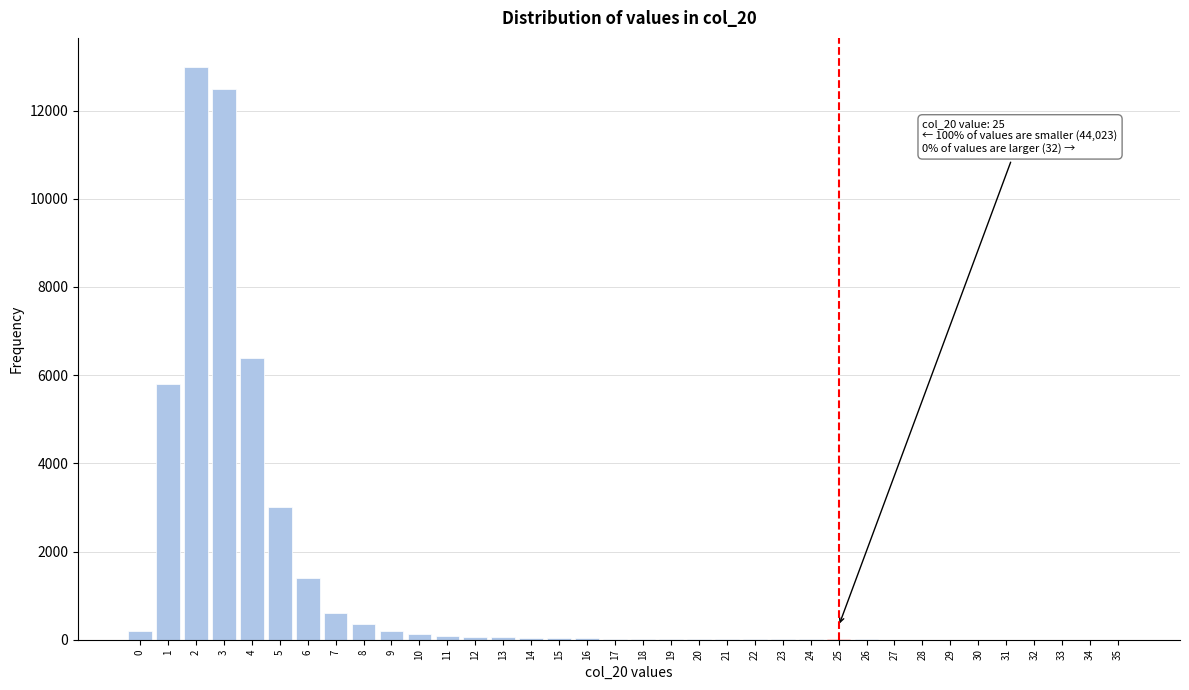

What is the change in value from 4 to 6?

-5000